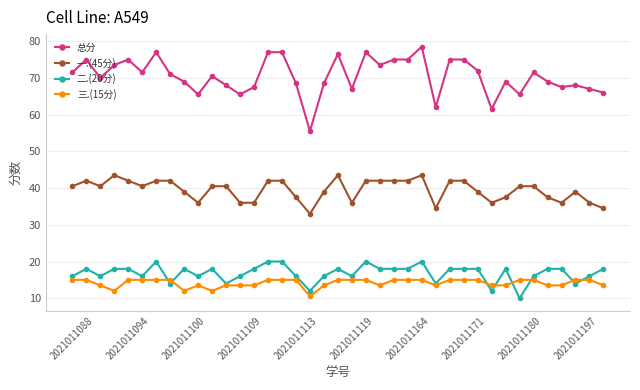

Rank the series by their maximum value, from highest to lowest.

总分, 一.(45分), 二.(20分), 三.(15分)